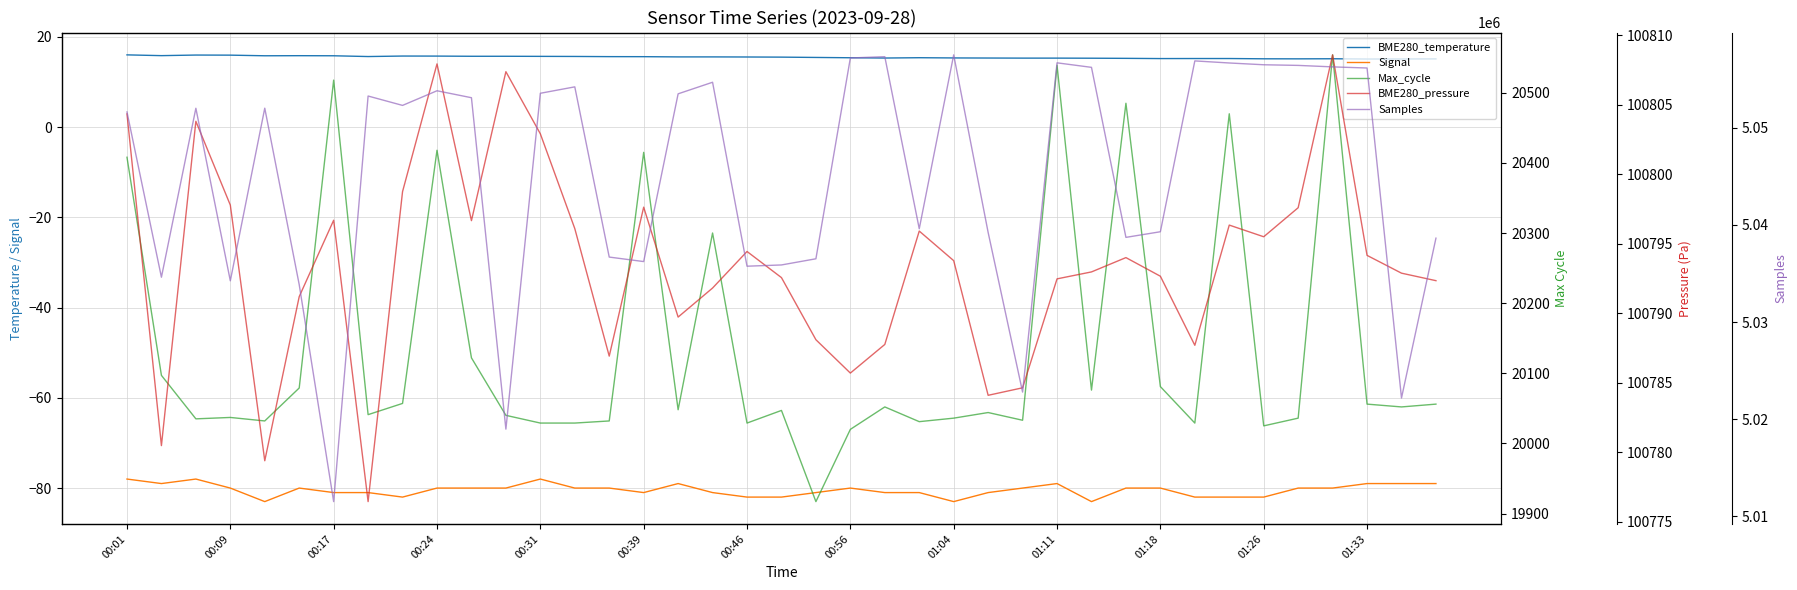

What is the difference between the second highest and minimum values in the BME280_pressure series?

31.5